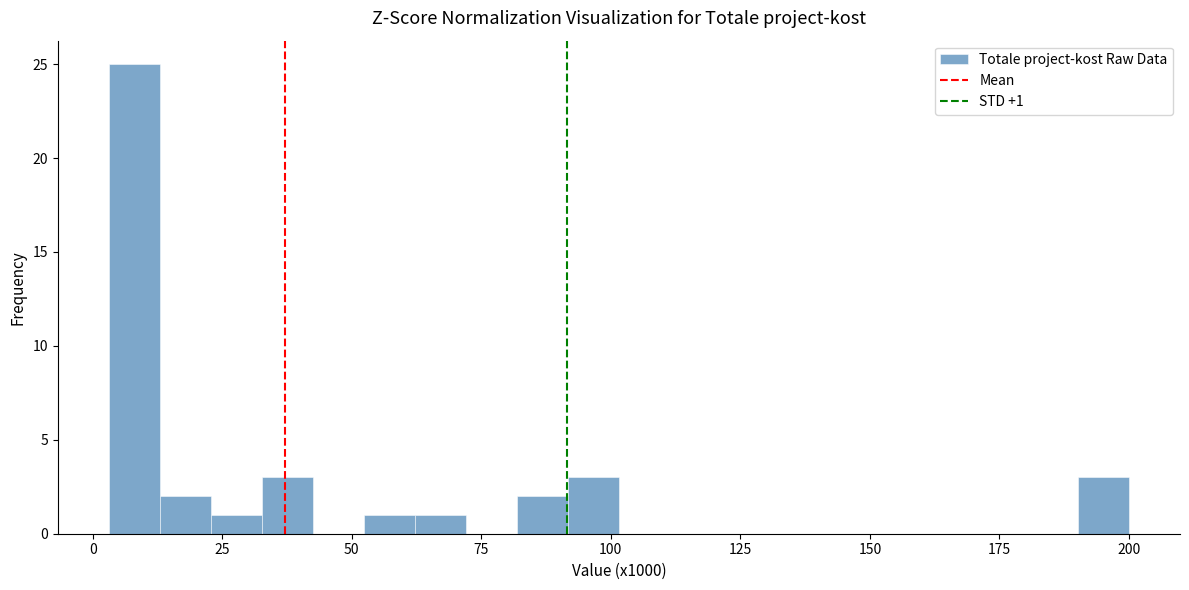

Read against the x-axis, roughly where is the centre of the tallest bar?

10